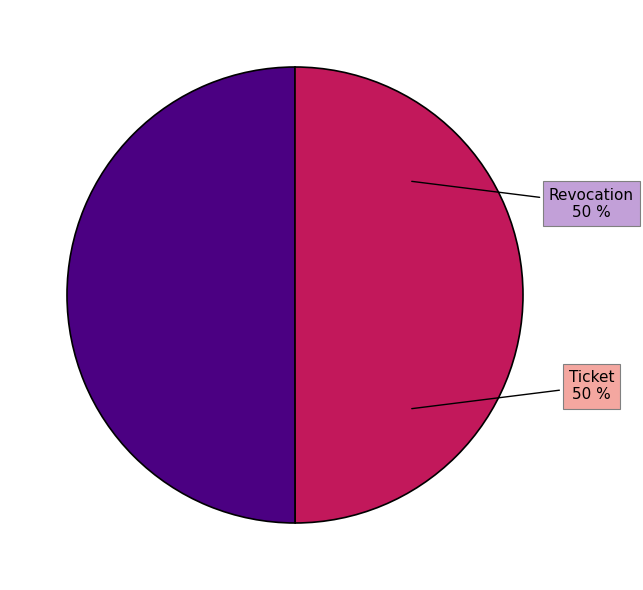

Do Ticket and Revocation together represent more than half of the pie?

Yes